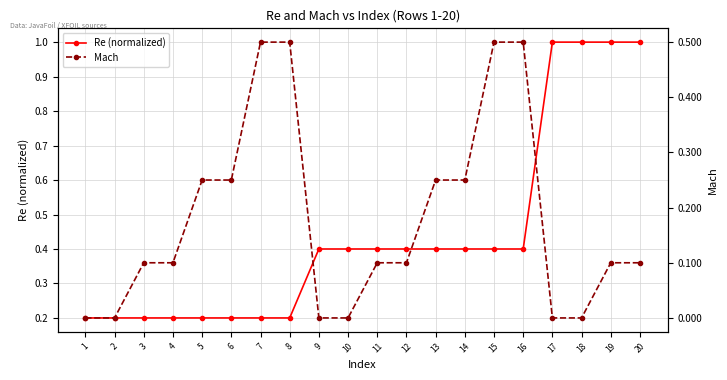

True or false: Re (normalized) and Mach intersect in this chart.

True